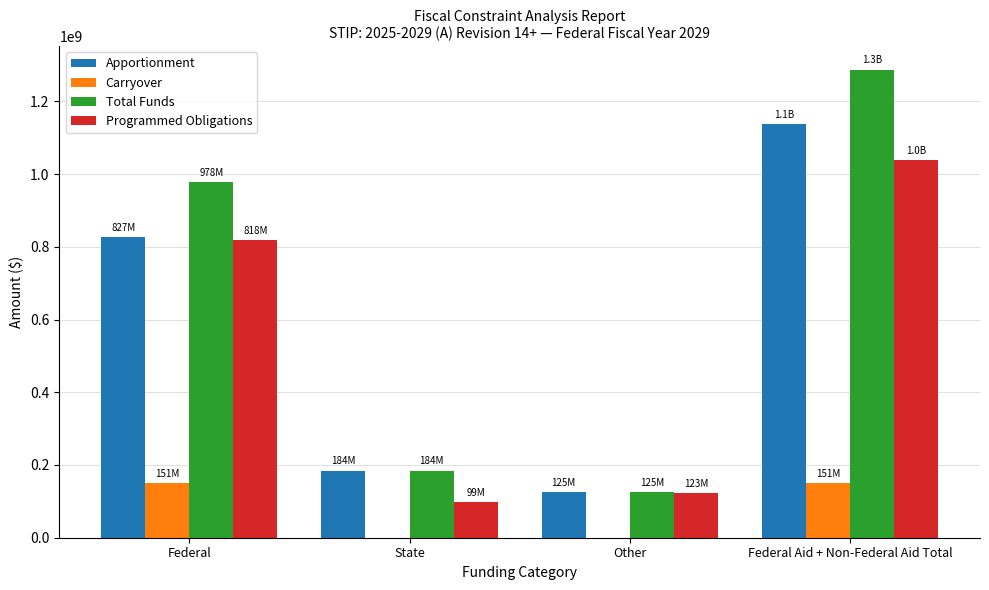

At which category is the sum across all series the highest?

Federal Aid + Non-Federal Aid Total